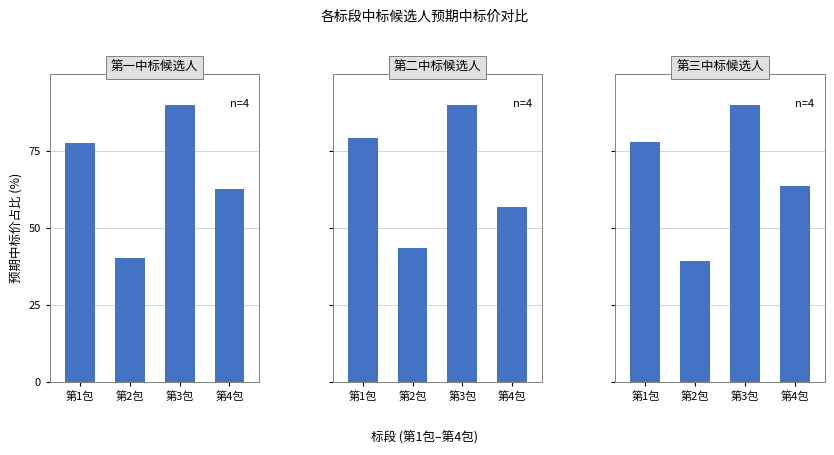

What is the label of the 2nd bar from the right?

第3包